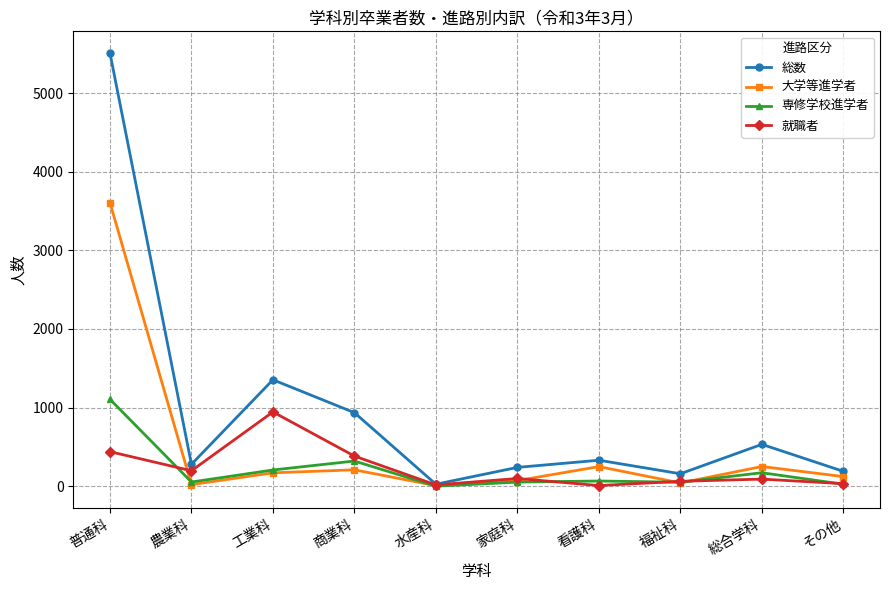

What position from the left is 家庭科?

6